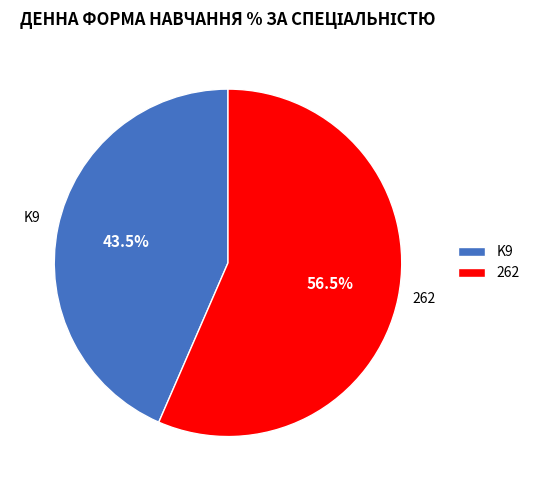

What percentage do K9 and 262 together represent?

100.0%